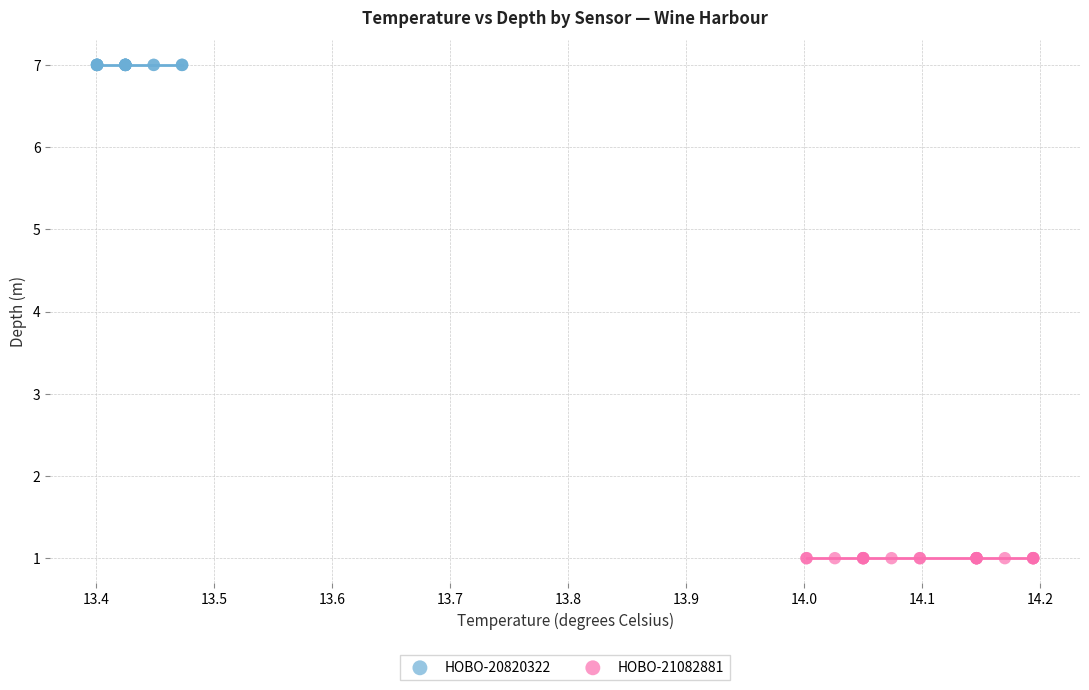

Which series reaches the minimum Y coordinate?

HOBO-21082881